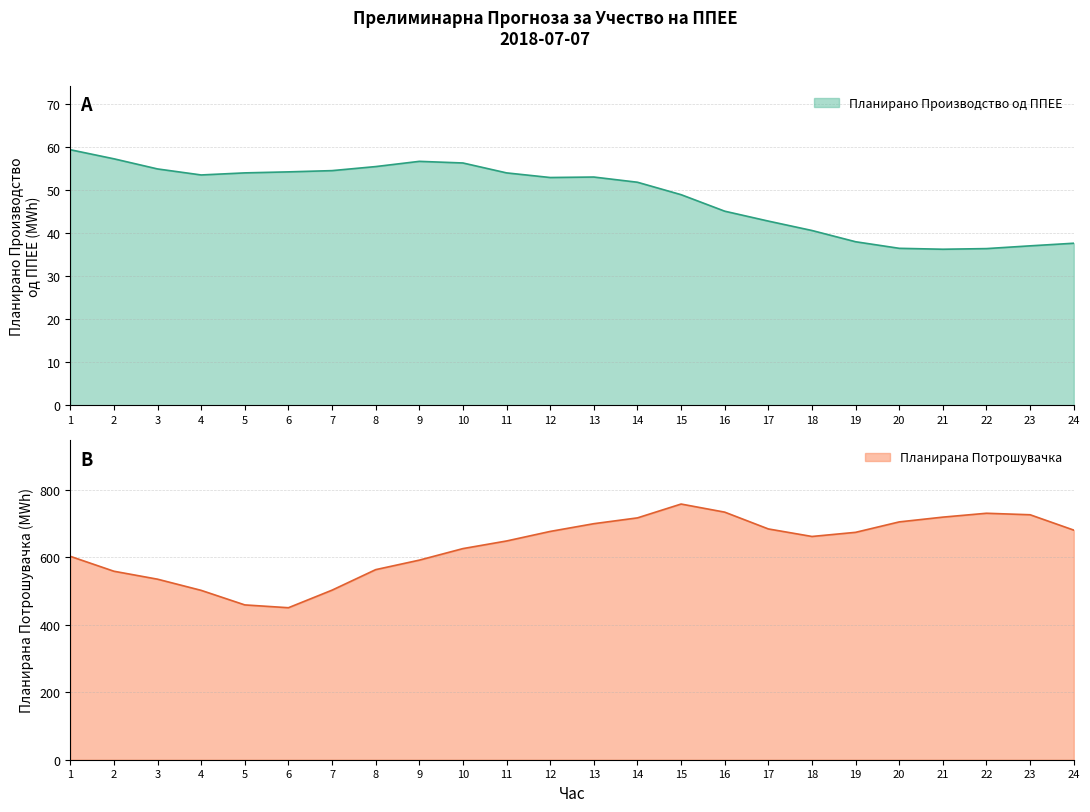

Which label corresponds to the smallest value in the chart?

21